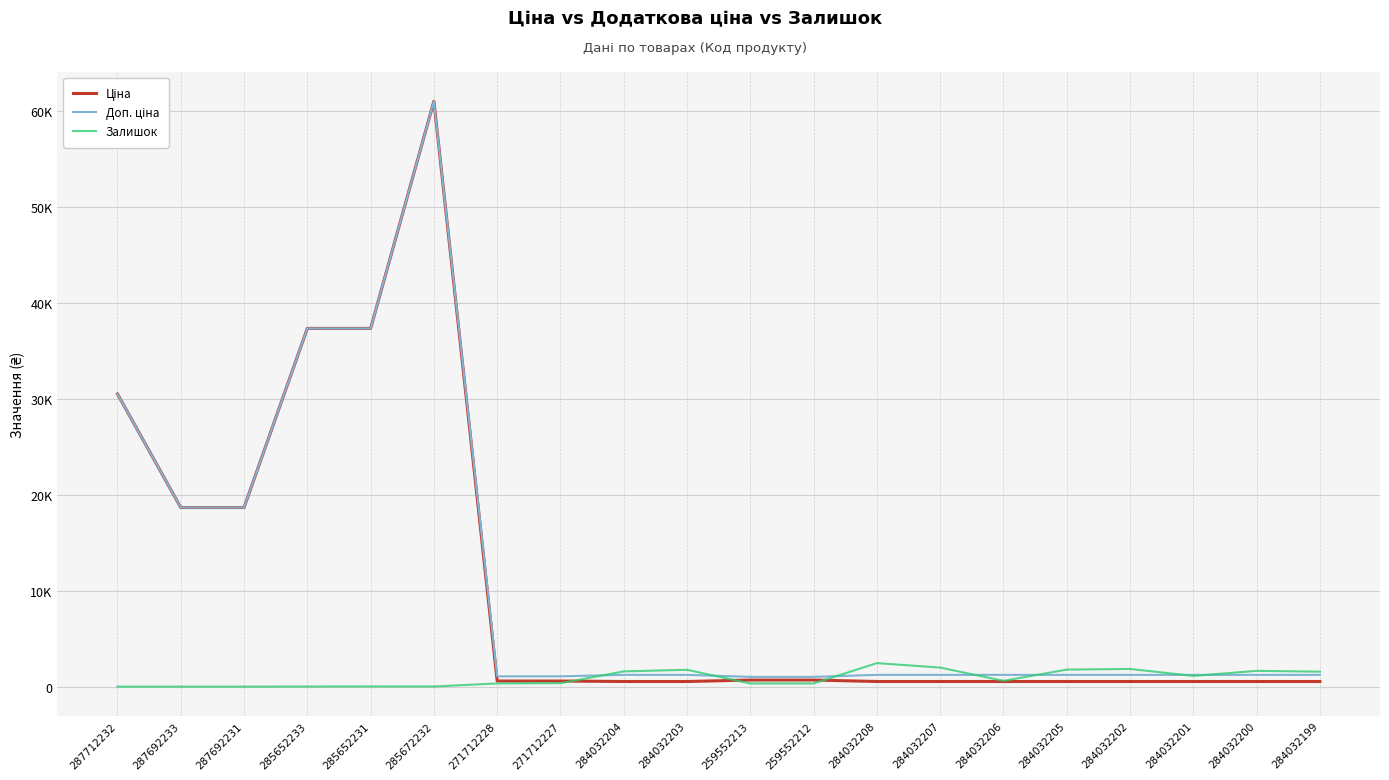

List the series in order of their peak value, lowest first.

Залишок, Ціна, Доп. ціна